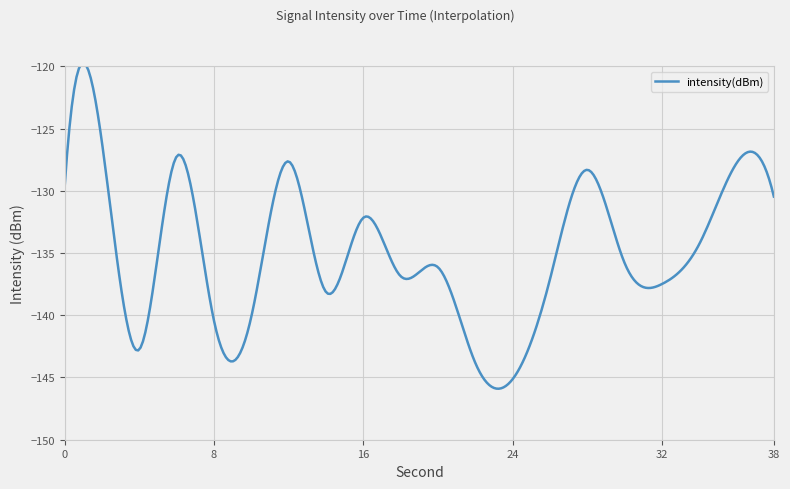

Does the chart have visible grid lines?

Yes